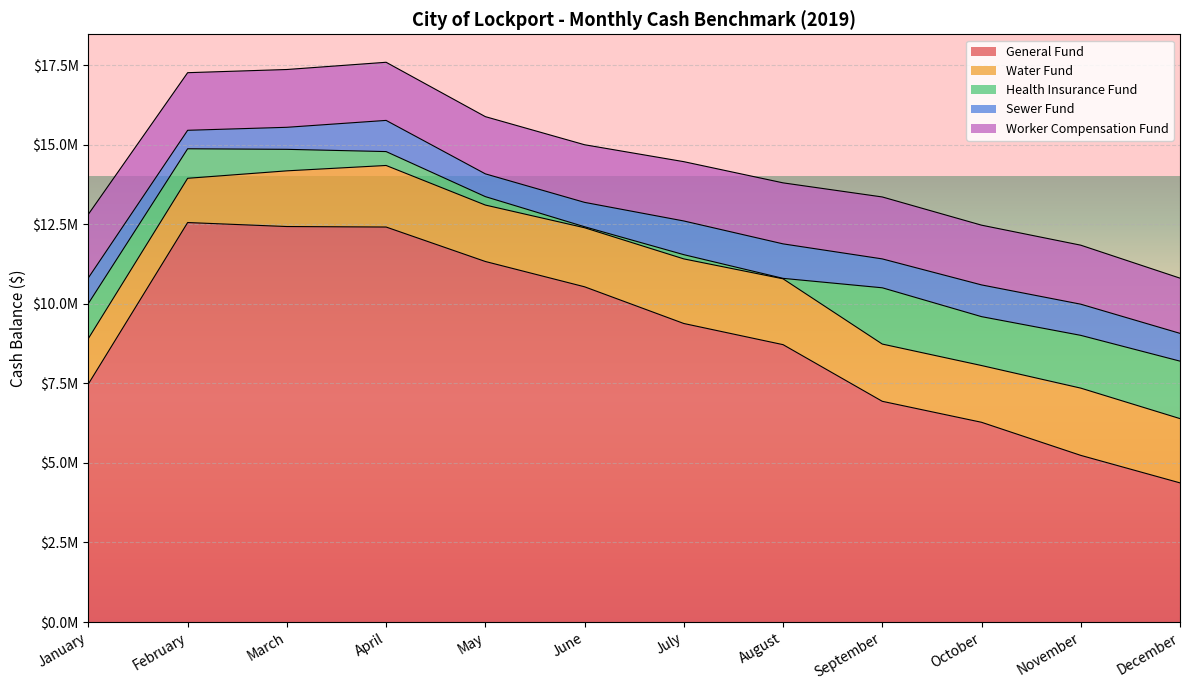

What is the value of the Worker Compensation Fund point at the 7th from the left?

1863941.1